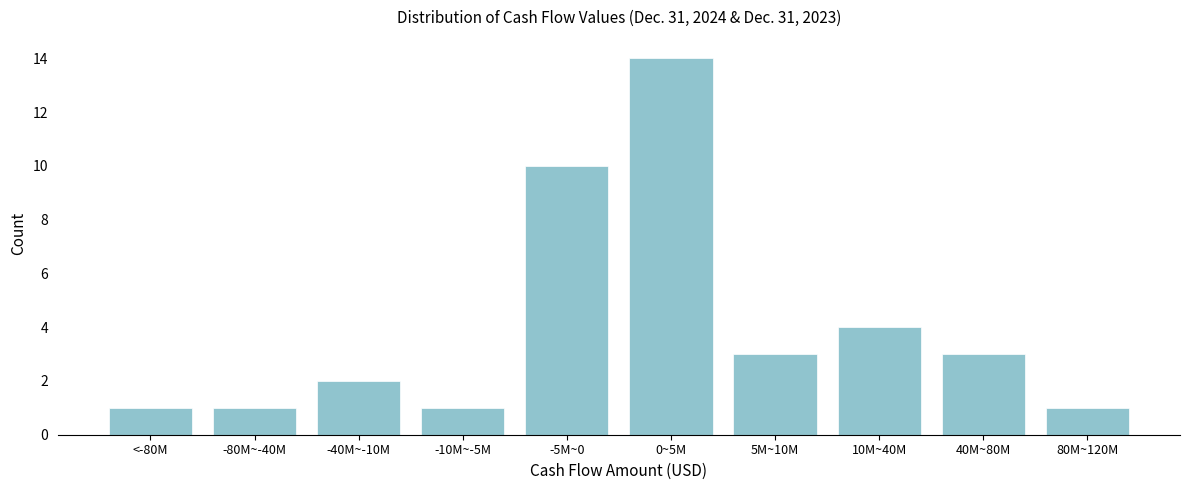

Reading left to right, extract all data points from this chart.

1	1	2	1	10	14	3	4	3	1